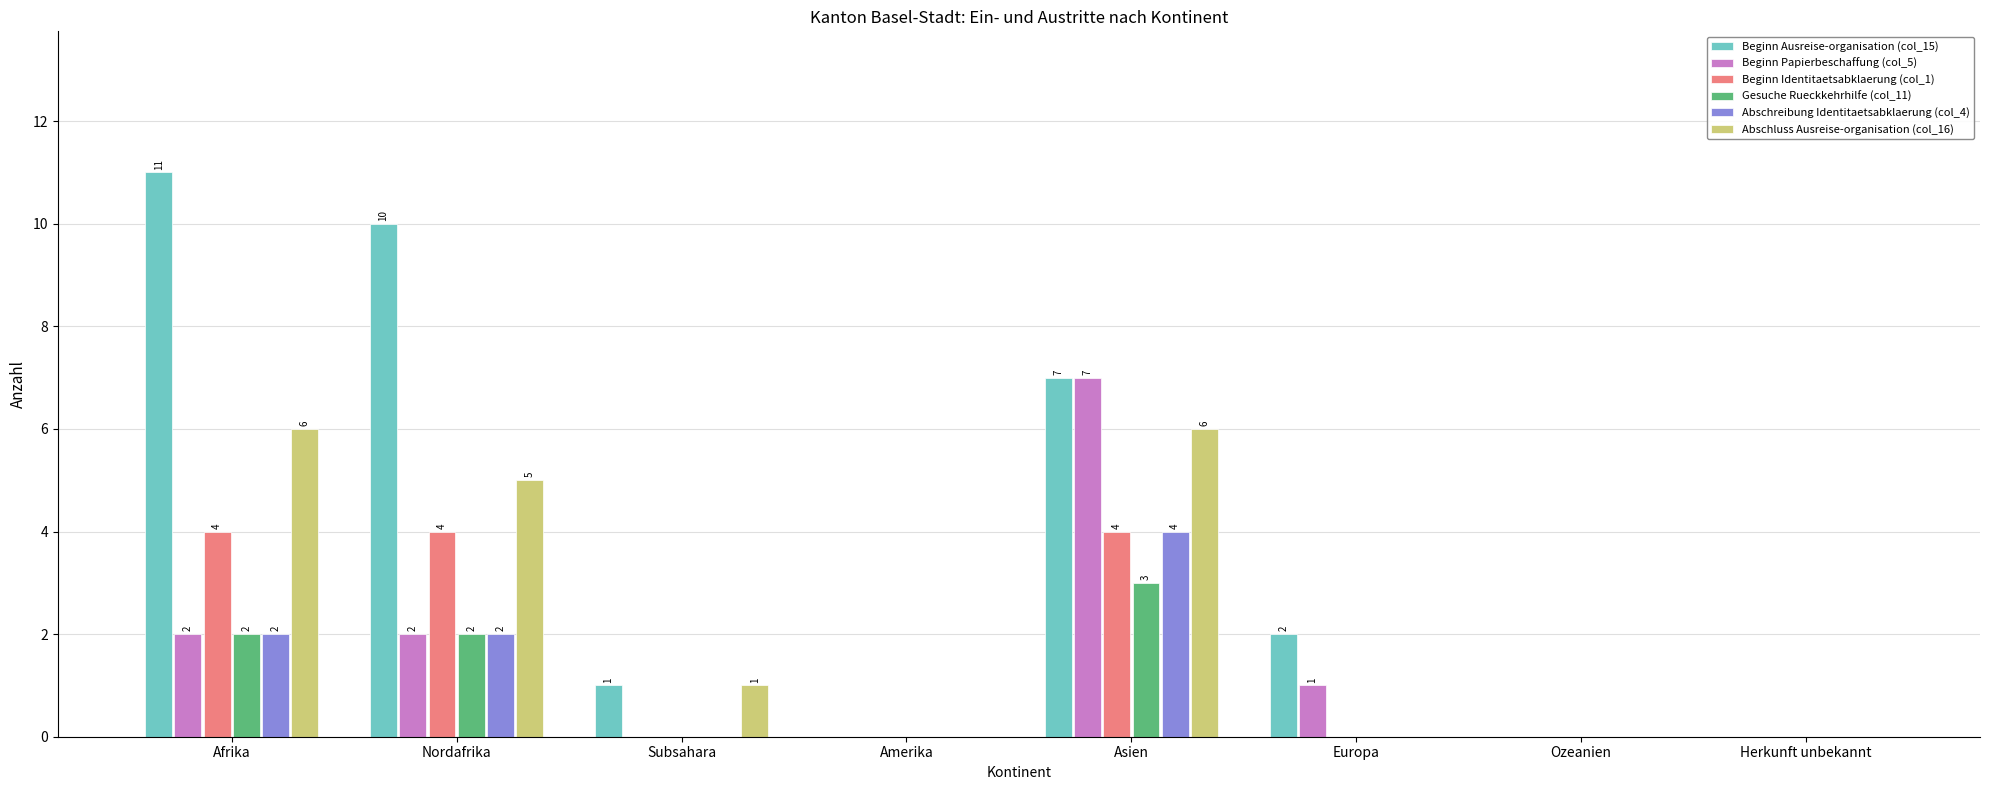

Which series changed the most between Afrika and Amerika?

Beginn Ausreise-organisation (col_15)